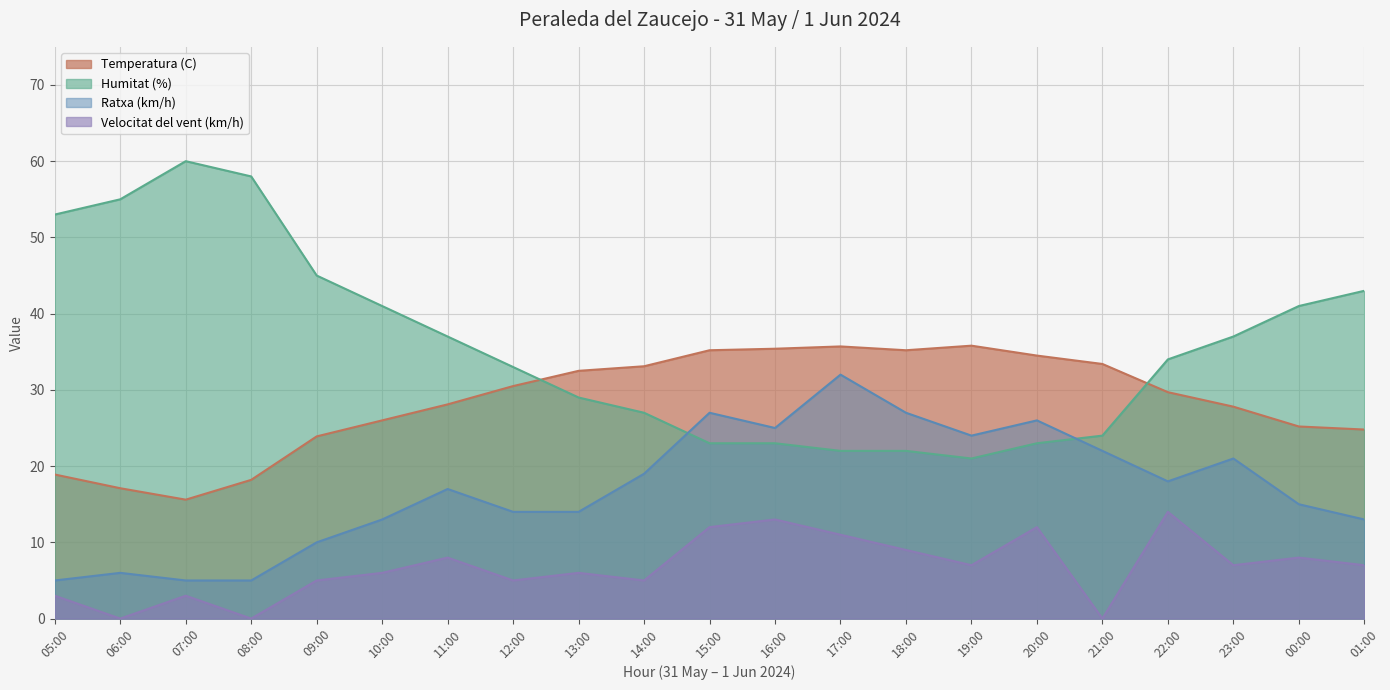

Which series has the largest total across all categories?

Humitat (%)